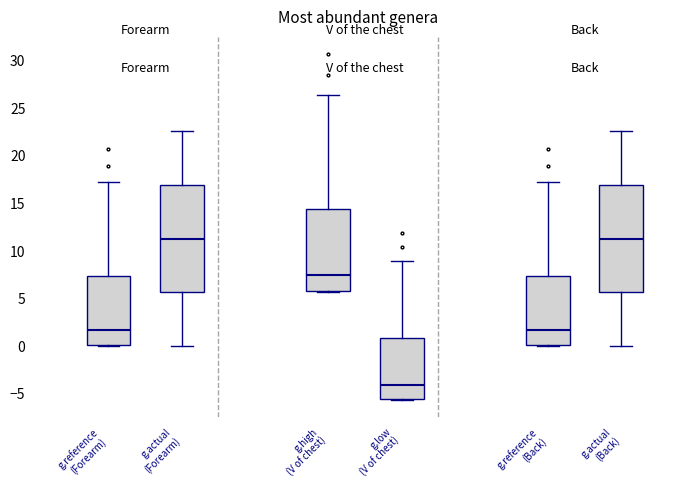

Reading left to right, read every box against the y-axis: the position of its median line, the range the box covers, and the ends of its whiskers. The values are not printed on the chart, so give them approximately, as read against the axis.

g.reference (Forearm): median 1.5, box 0.0 to 7.5, whiskers 0.0 to 17.0
g.actual (Forearm): median 11.5, box 5.5 to 17.0, whiskers 0.0 to 22.5
g.high (V of chest): median 7.5, box 6.0 to 14.5, whiskers 5.5 to 26.5
g.low (V of chest): median -4.0, box -5.5 to 1.0, whiskers -5.5 to 9.0
g.reference (Back): median 1.5, box 0.0 to 7.5, whiskers 0.0 to 17.0
g.actual (Back): median 11.5, box 5.5 to 17.0, whiskers 0.0 to 22.5